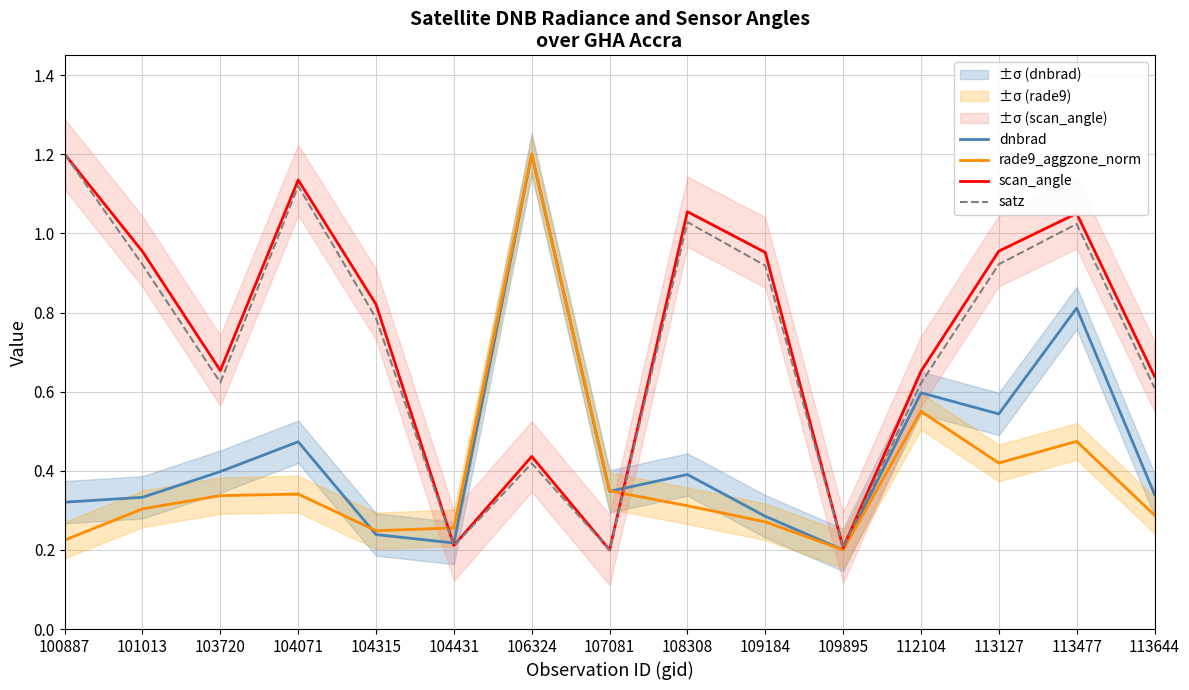

Where is the first local minimum for scan_angle?

103720